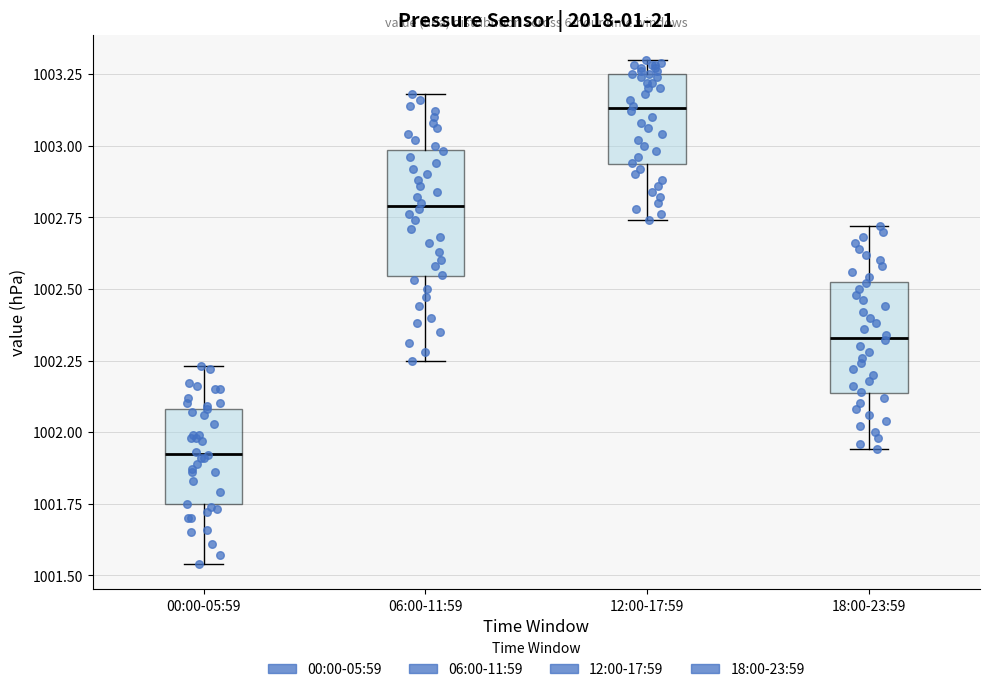

Where is the upper edge of the box for 06:00-11:59 on the y-axis? The values are not printed on the chart, so give them approximately, as read against the axis.

1003.00